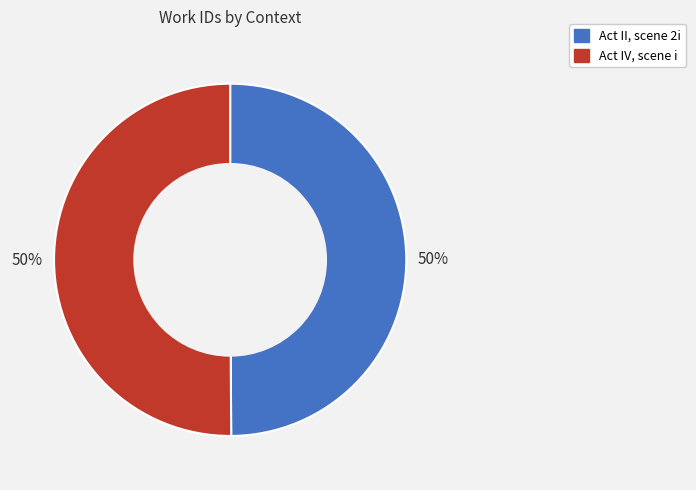

Is the sum of Act II, scene 2i and Act IV, scene i greater than half?

Yes